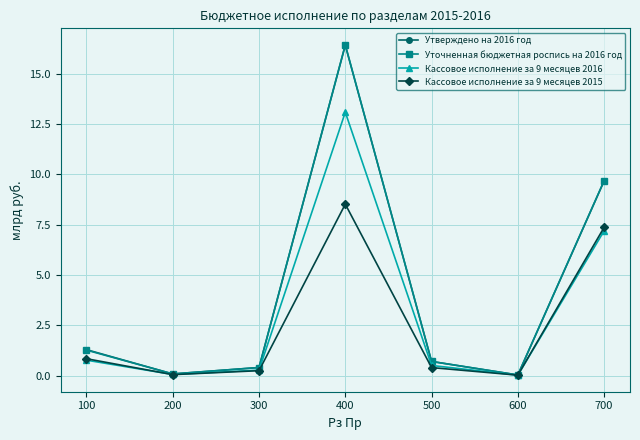

What is the difference between the maximum and minimum values in the Утверждено на 2016 год series?

16.4